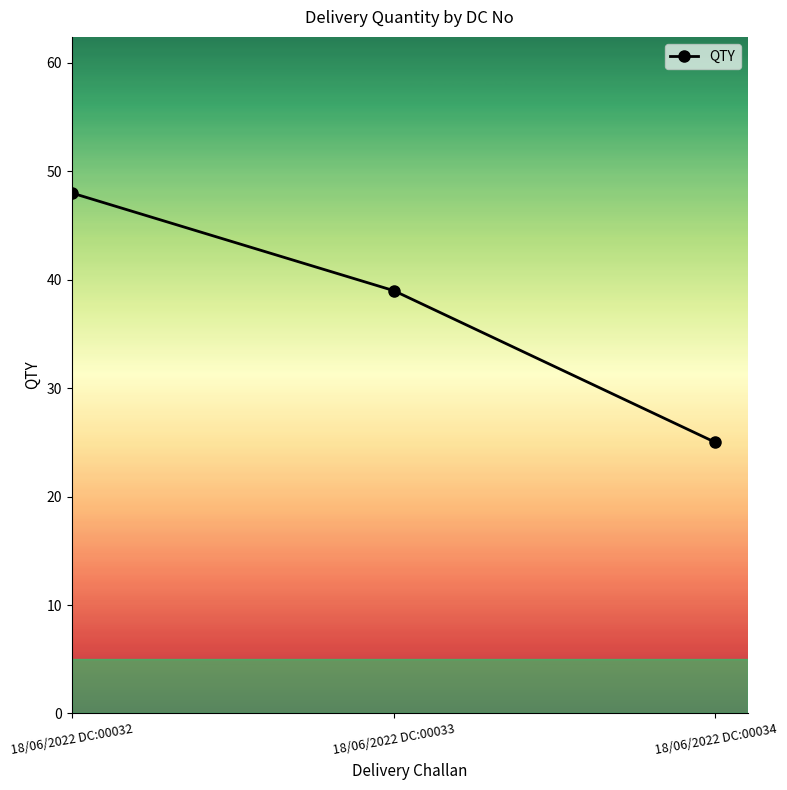

At which label does the data first exceed 39?

18/06/2022 DC:00032